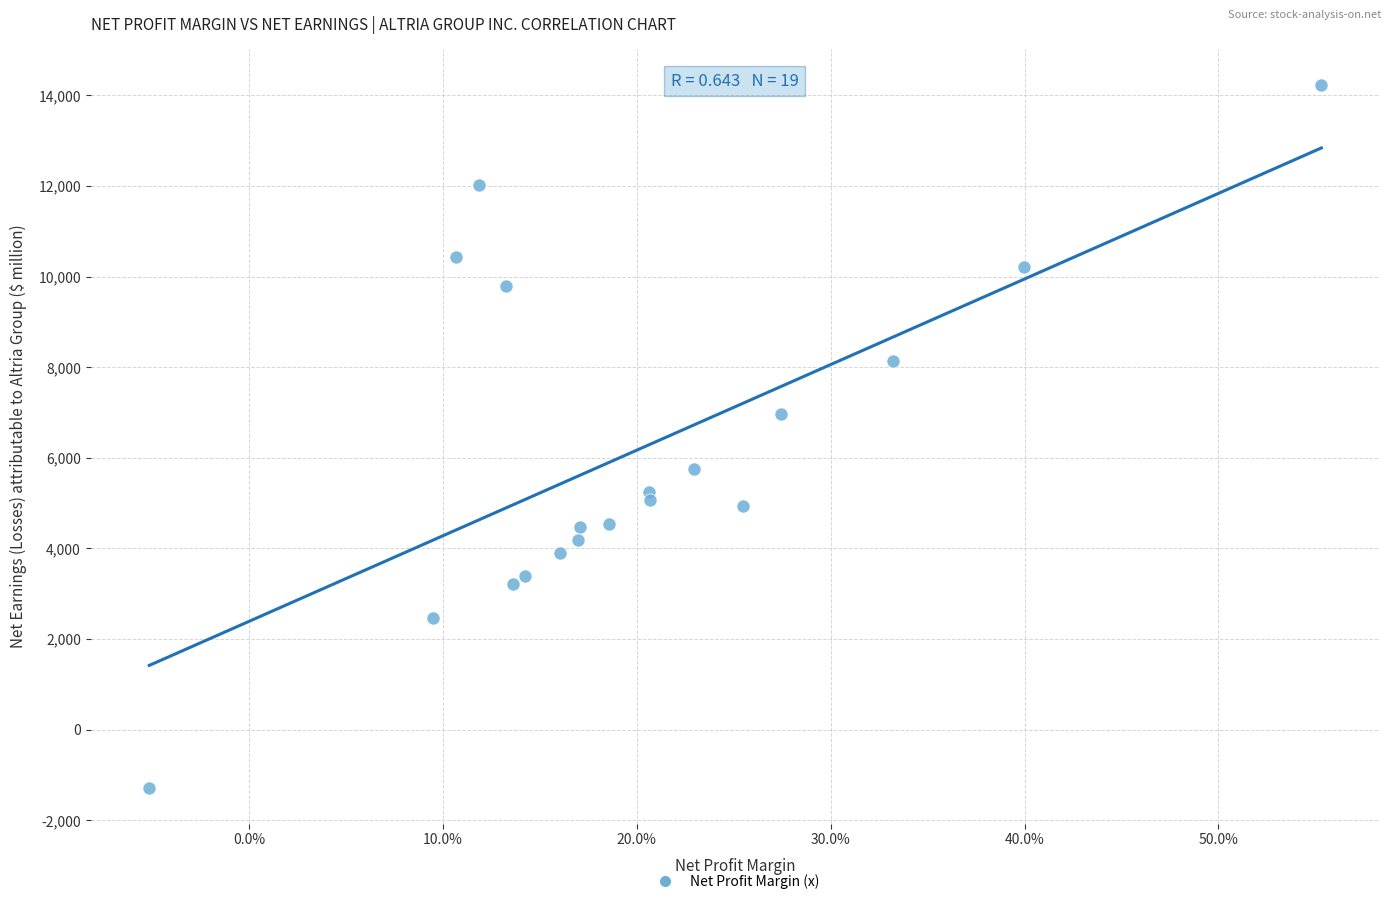

What Y value in the scatter plot is closest to 6473?

6963